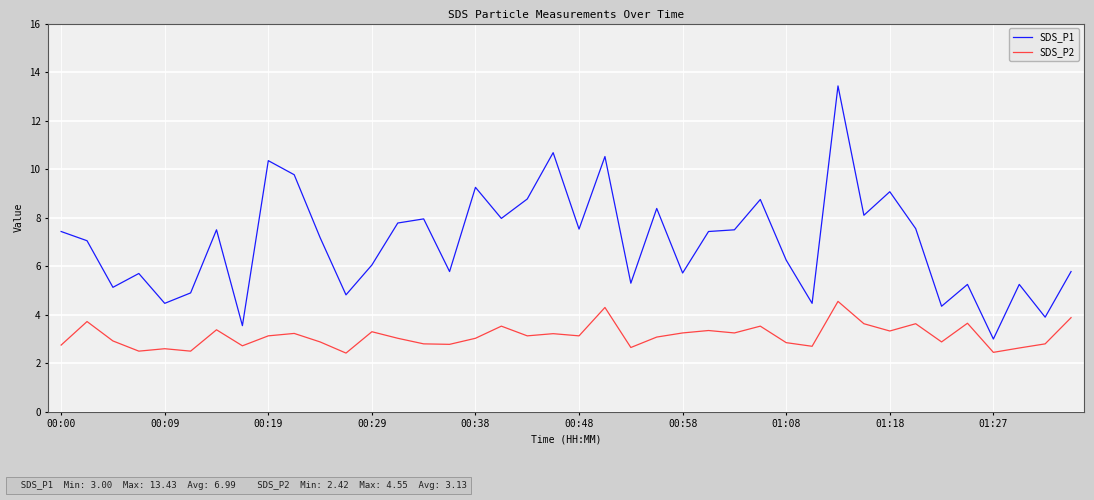

What is the average value of the SDS_P1 series?

7.0